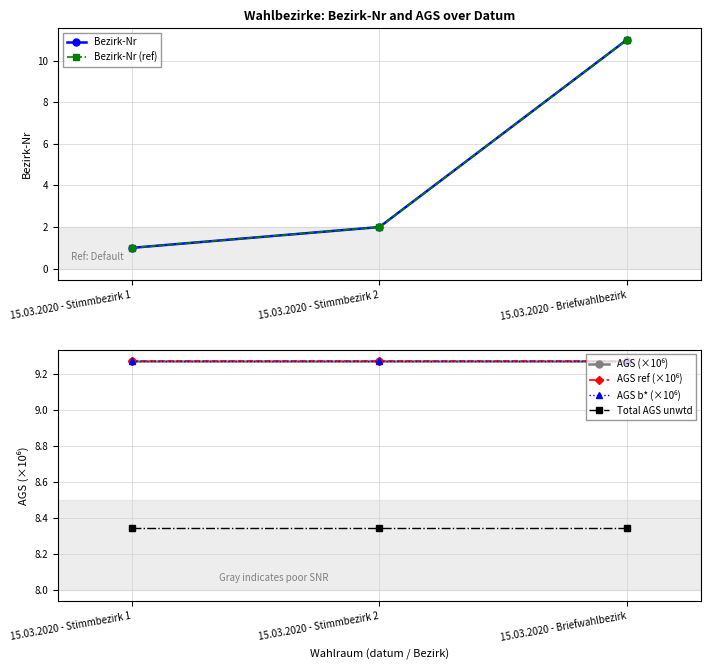

What is the value of the AGS b* (×10⁶) point at the 2nd from the left?

9.3